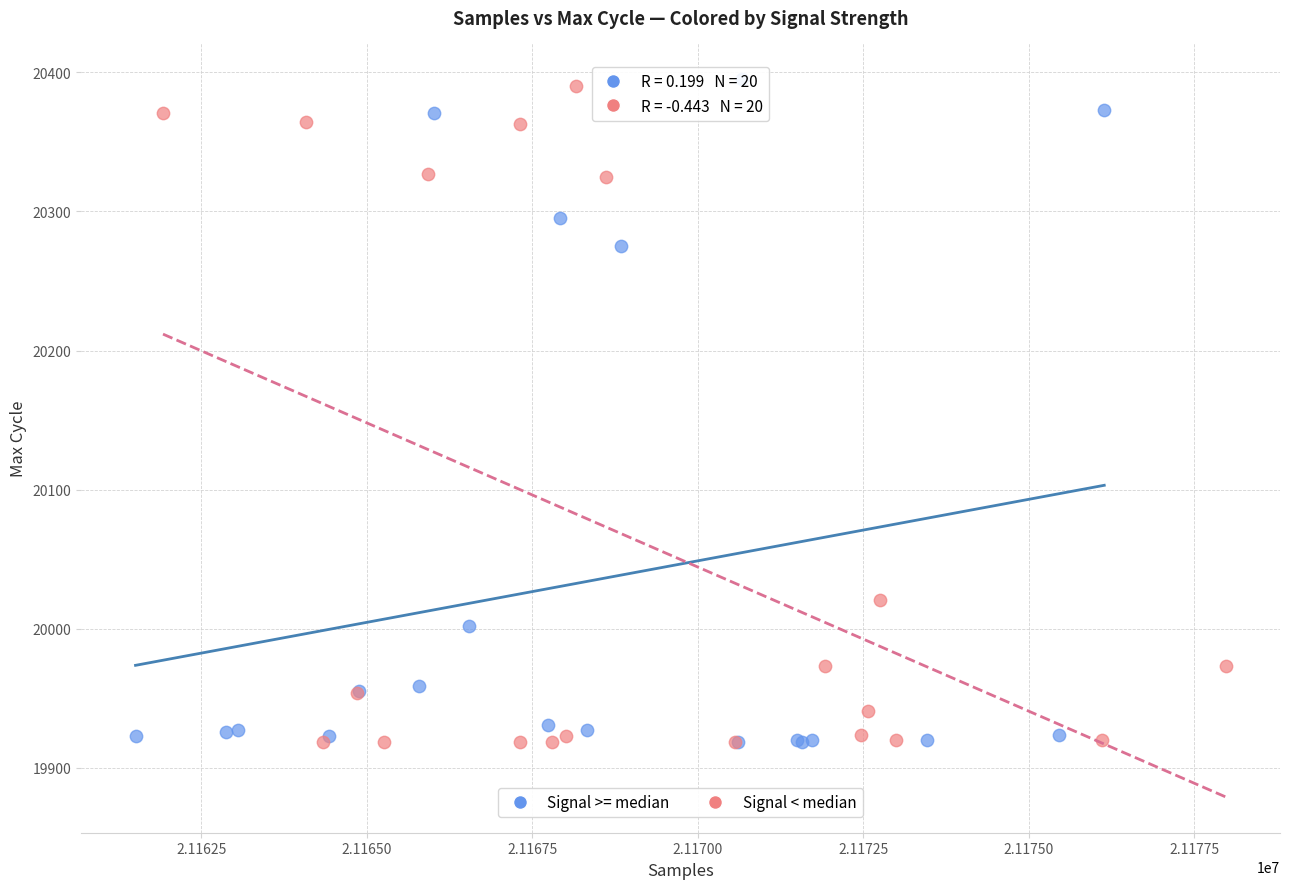

Which series reaches the maximum Y coordinate?

Signal >= median